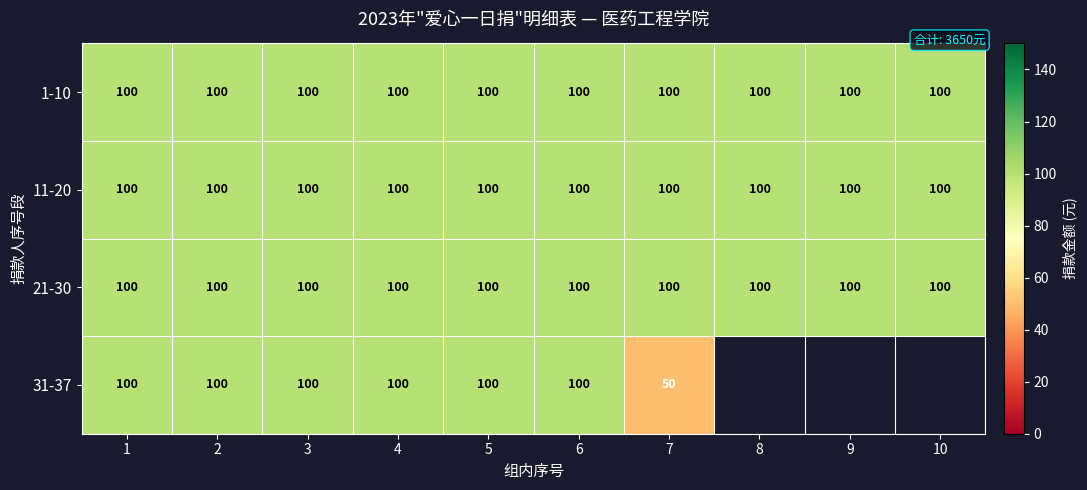

Is it true that 11-20 equals 48.9 at 7?

False